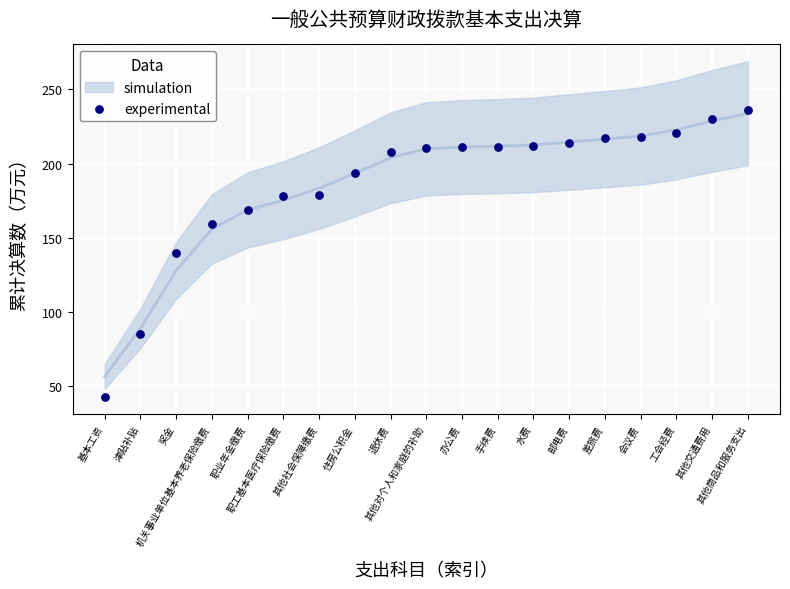

How many data points are displayed?

19